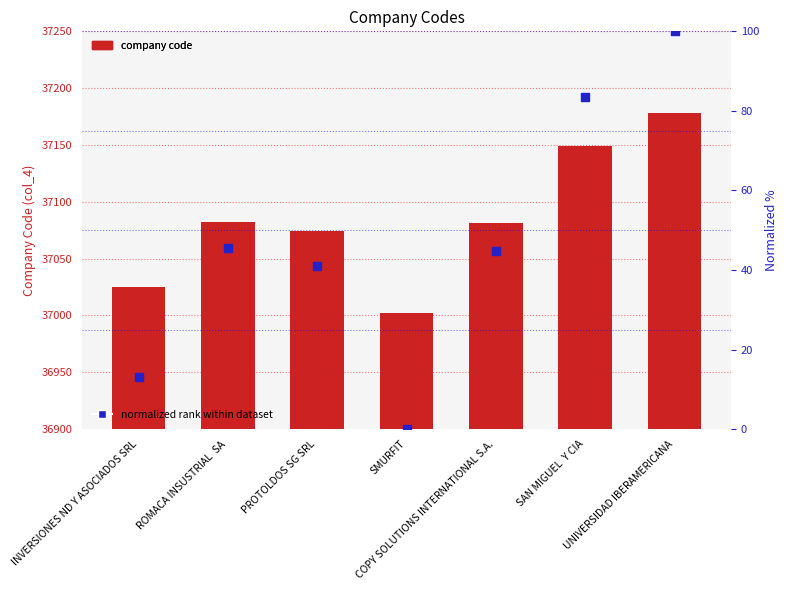

What is the total value across all series at SMURFIT?

37002.0